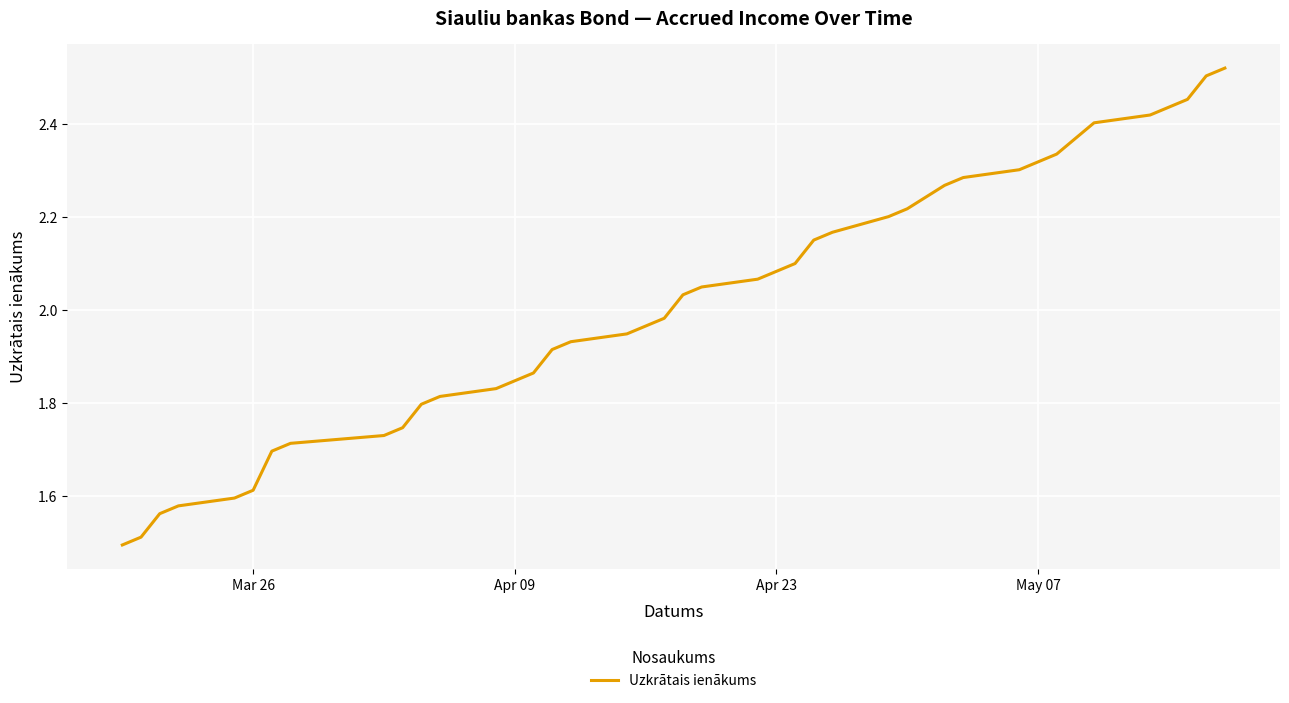

What is the difference between the maximum and minimum values?

1.0